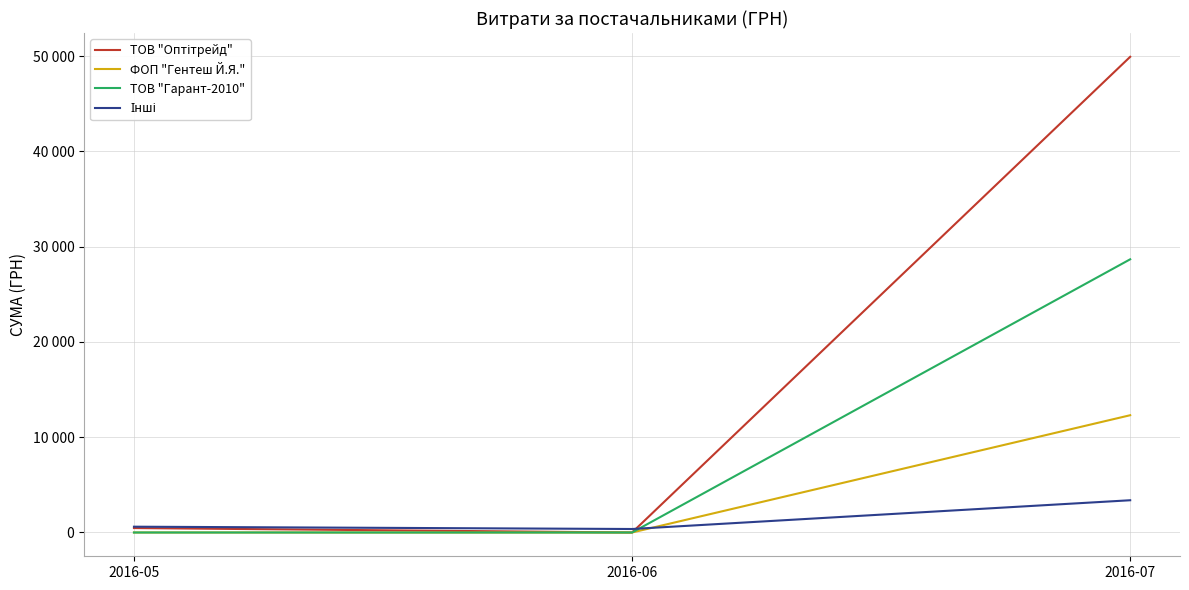

What is the value of the Інші point at the 2nd from the left?

367